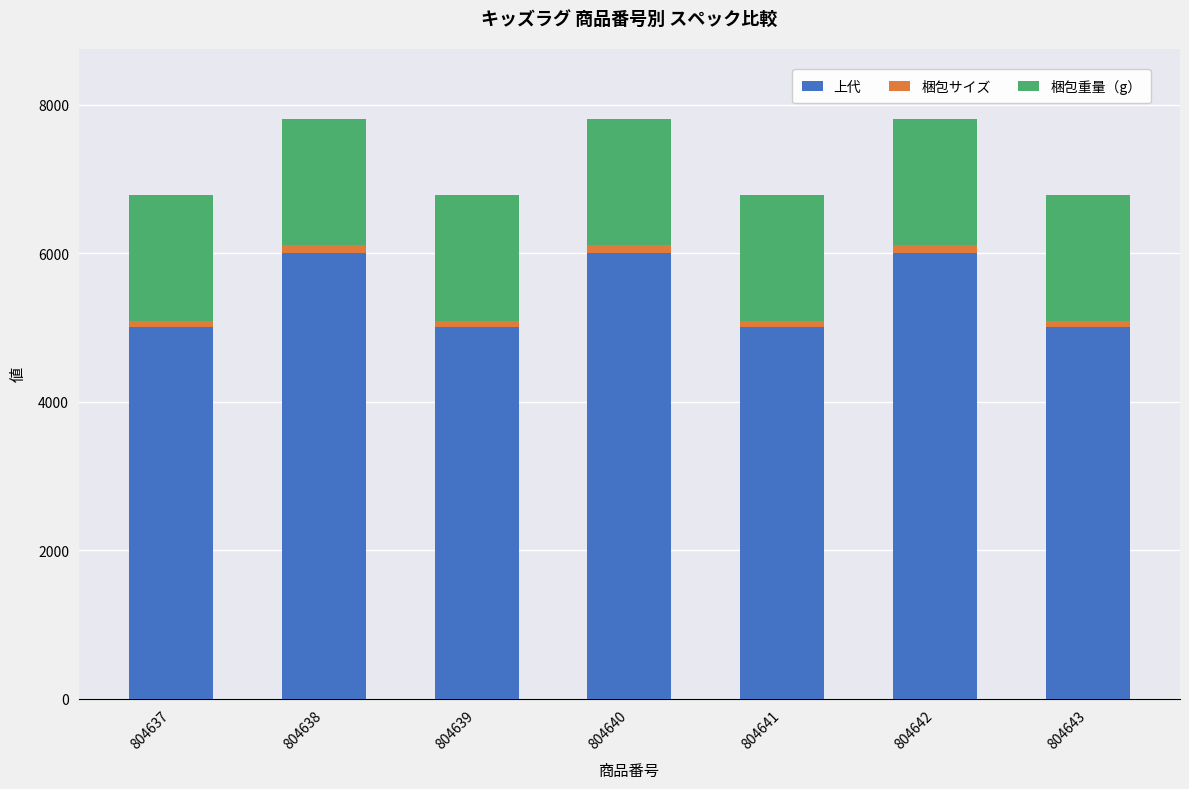

What is the average value of the 上代 series?

5429